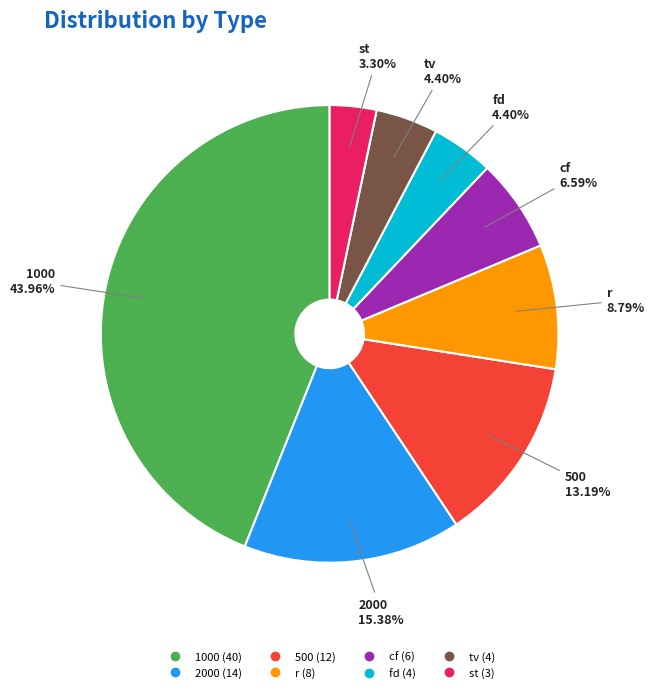

Is there a majority slice in this chart?

No